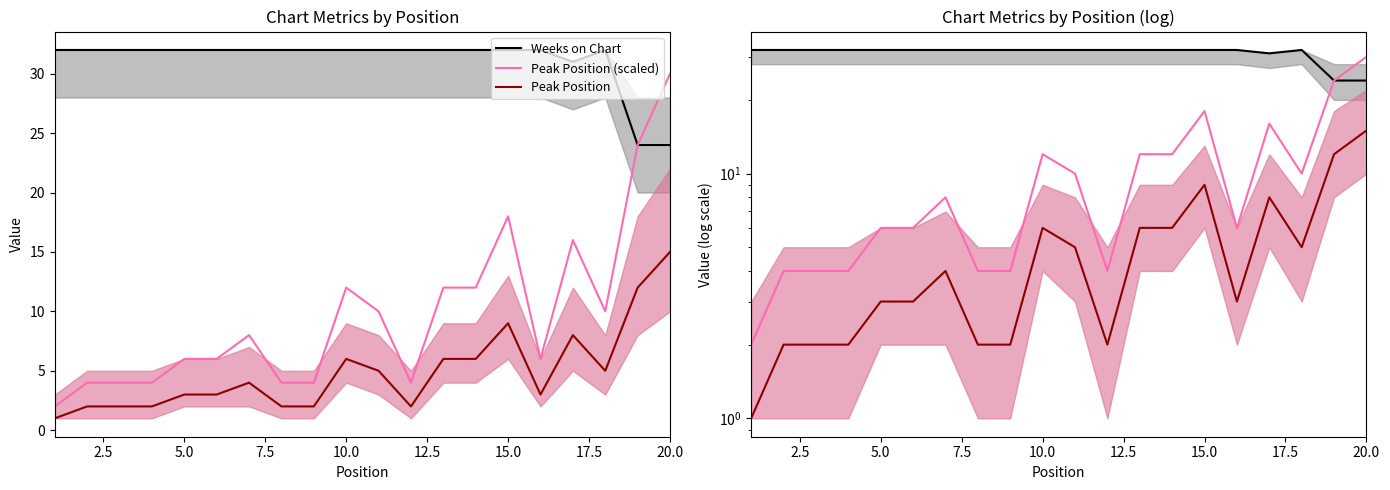

What is the value of the Peak Position point at the 10th from the left?

6